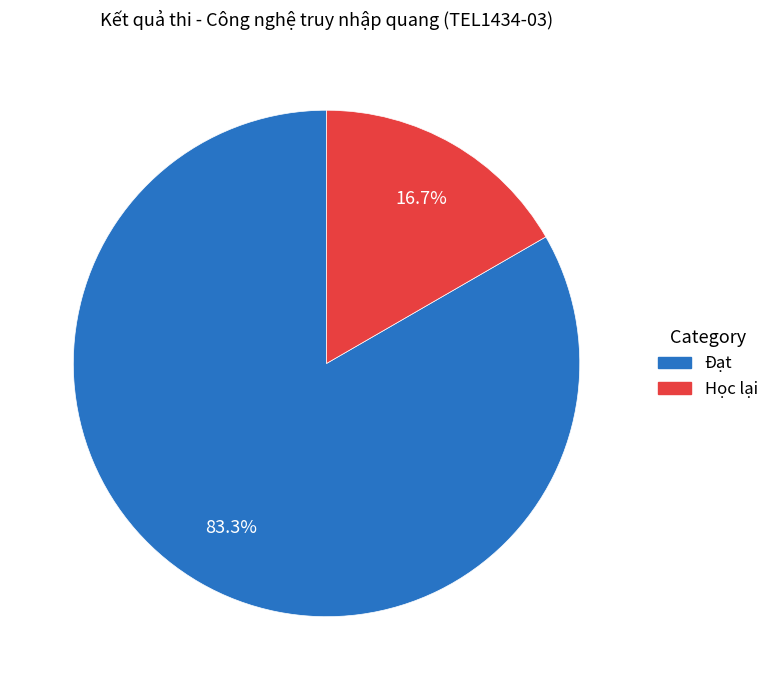

Is there a majority slice in this chart?

Yes